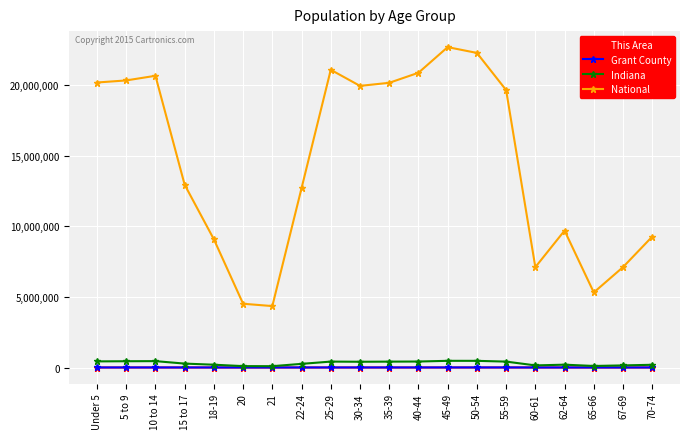

At how many categories does at least one series exceed 1243457?

20